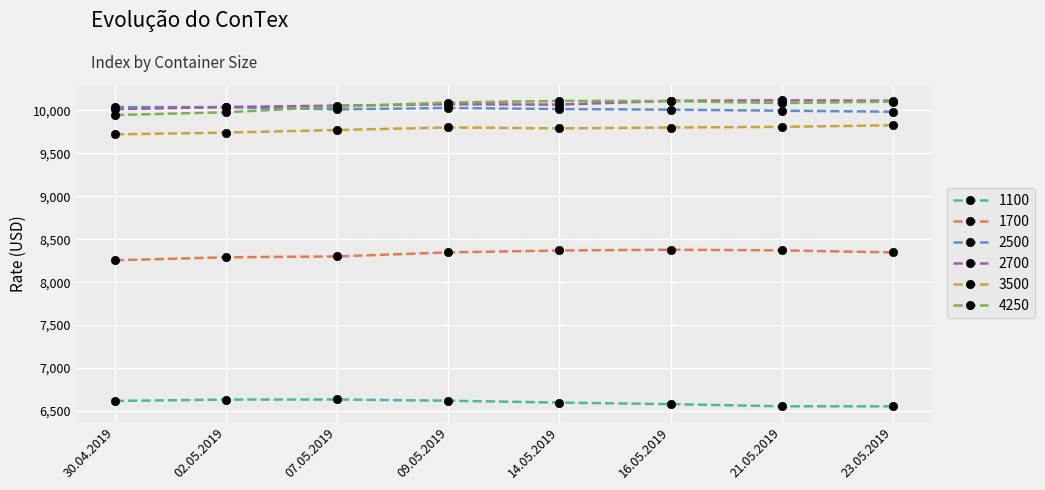

True or false: 2700 has a value of 6257 at 02.05.2019.

False